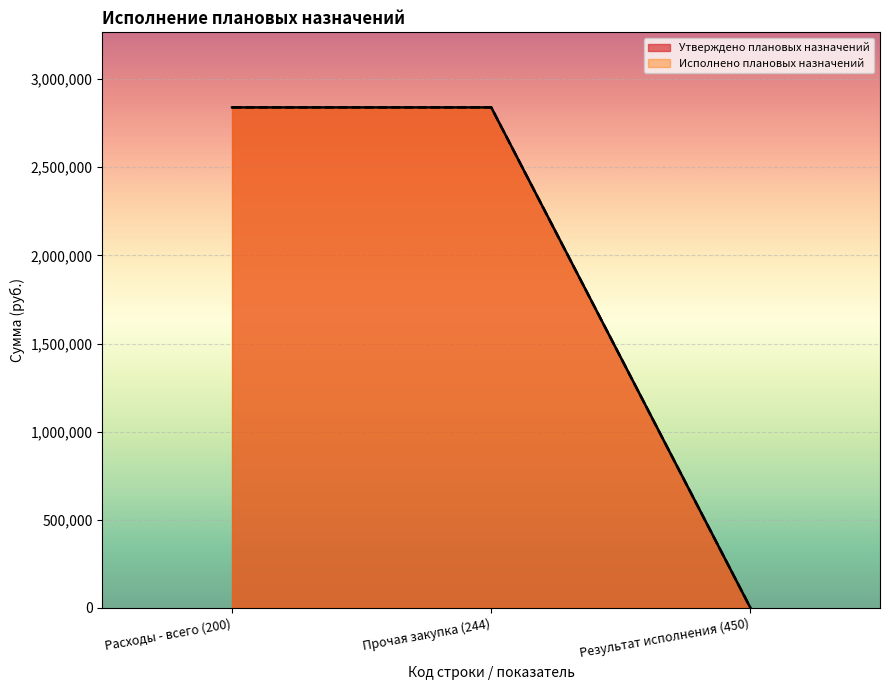

The value of Исполнено плановых назначений at Результат исполнения (450) is 0. True or false?

True